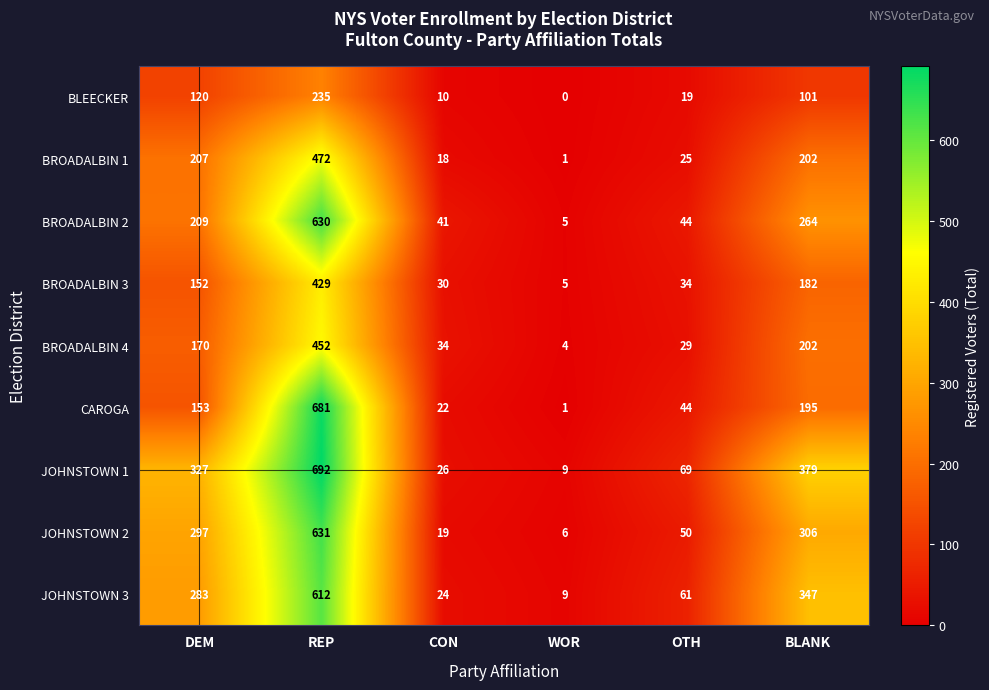

What is the total value across all series at CON?

224